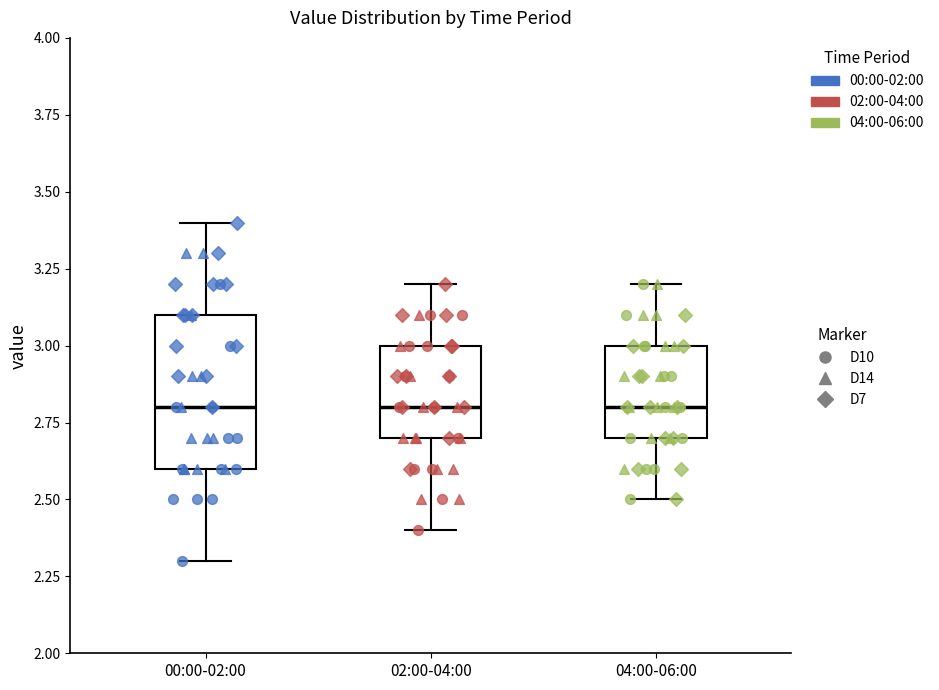

Reading left to right, read every box against the y-axis: the position of its median line, the range the box covers, and the ends of its whiskers. The values are not printed on the chart, so give them approximately, as read against the axis.

00:00-02:00: median 2.8, box 2.6 to 3.1, whiskers 2.3 to 3.4
02:00-04:00: median 2.8, box 2.7 to 3.0, whiskers 2.4 to 3.2
04:00-06:00: median 2.8, box 2.7 to 3.0, whiskers 2.5 to 3.2